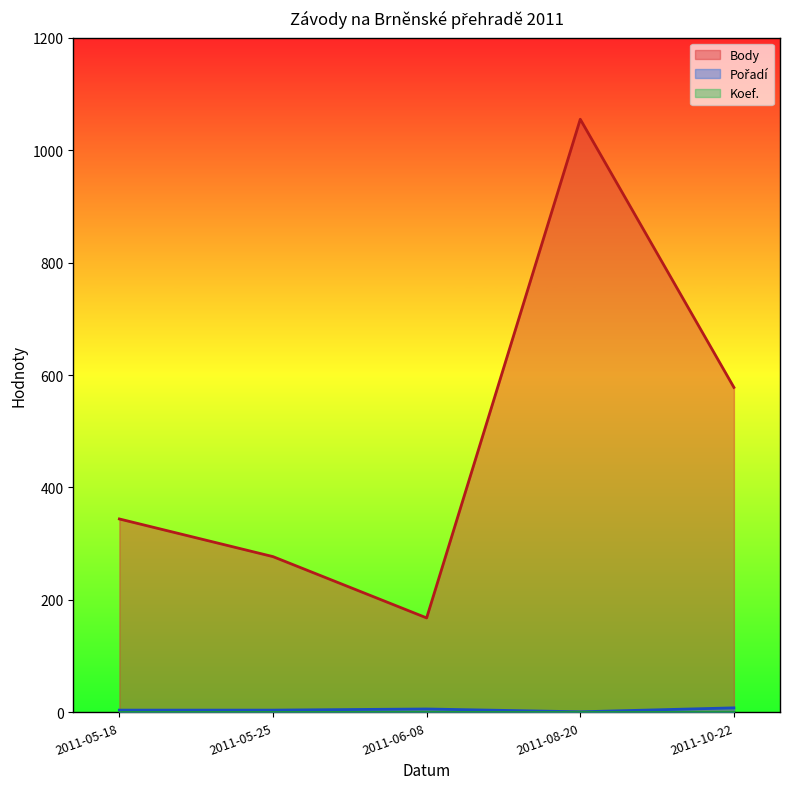

What position from the left is 2011-05-25?

2